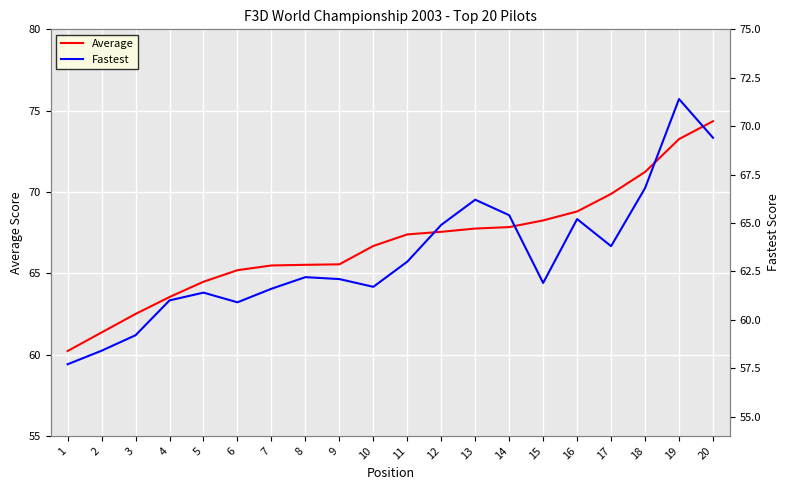

Rank the series by their maximum value, from lowest to highest.

Fastest, Average